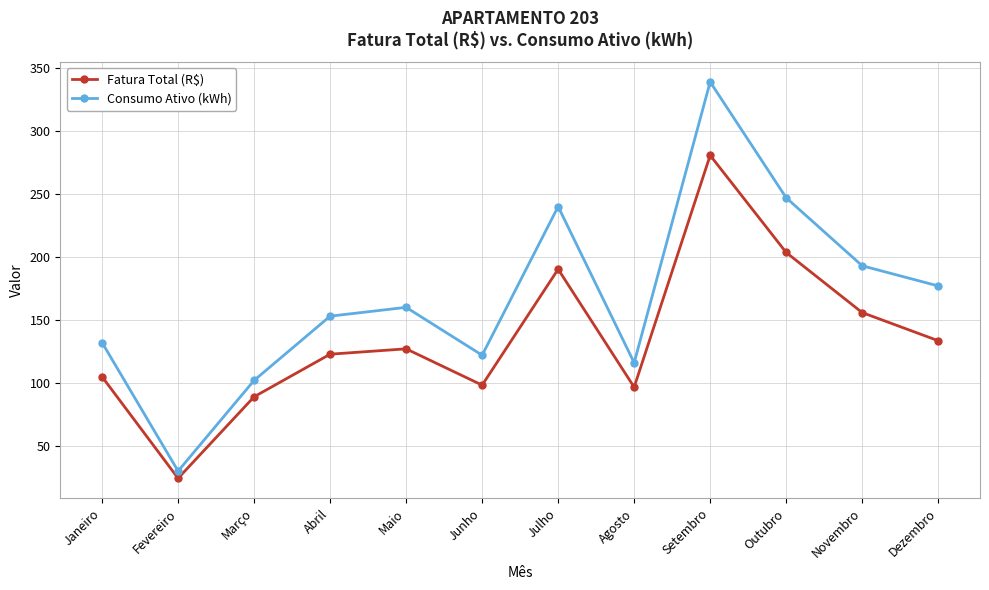

At which category does the chart reach its minimum across all series?

Fevereiro